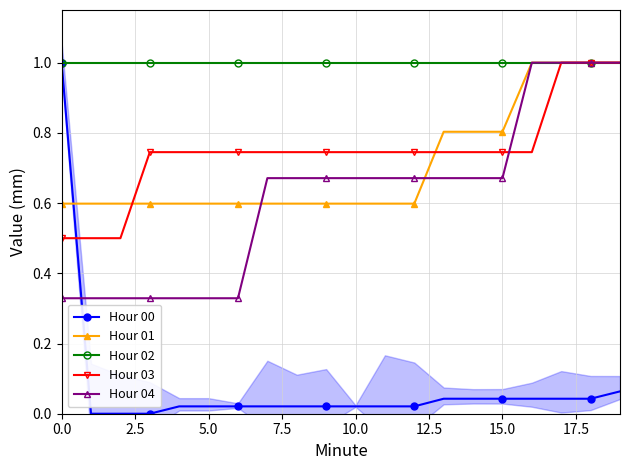

What is the difference between the second highest and second lowest values in the Hour 01 series?

0.4